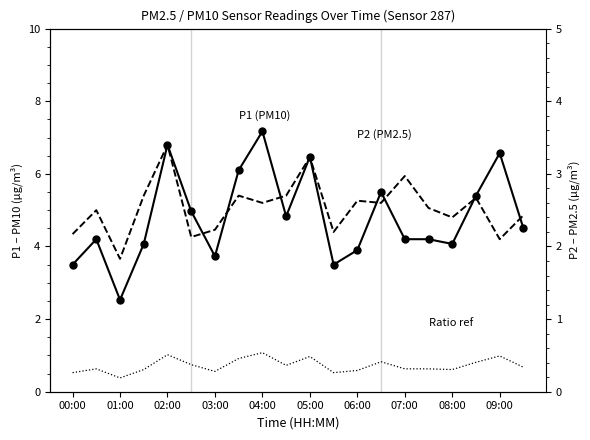

What is the smallest value displayed?

0.4